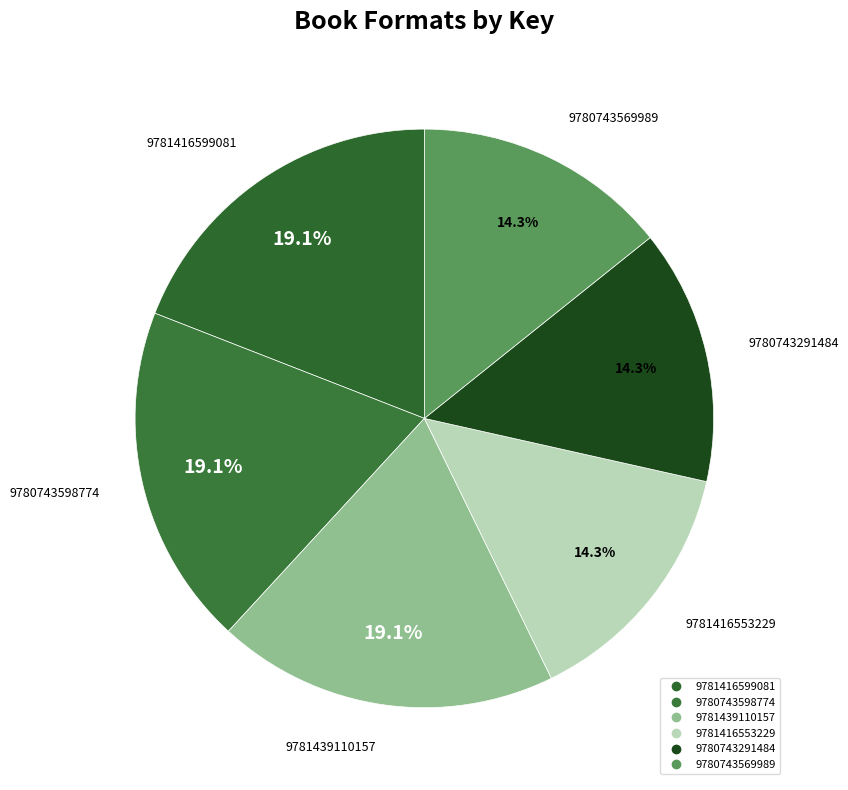

What percentage is the 9781439110157 slice, to the nearest percent?

19%